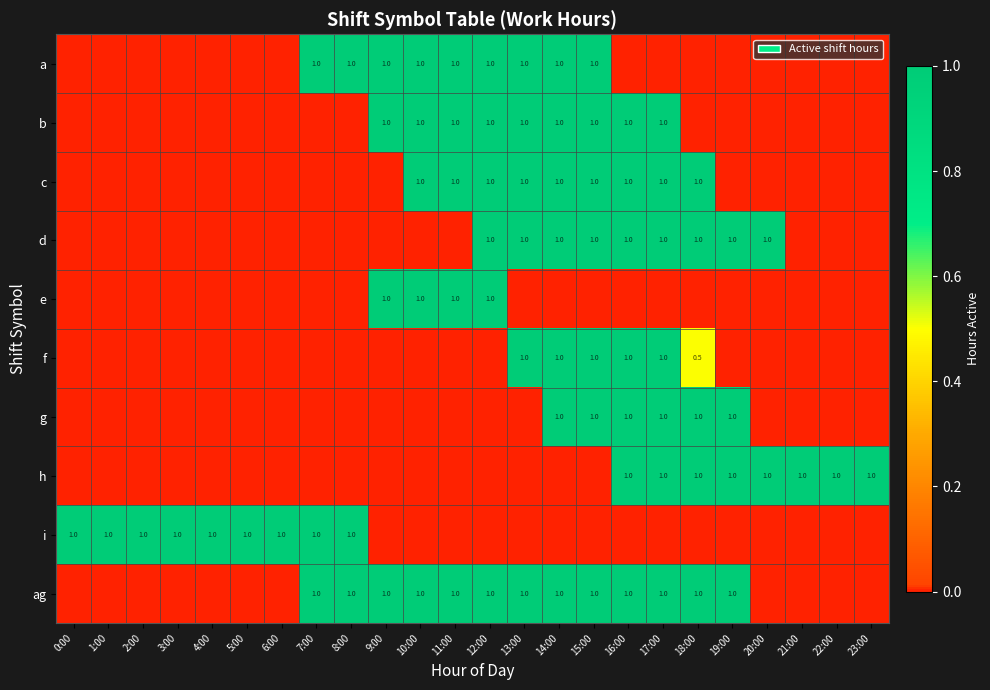

Is it true that ag equals 1.4 at 7:00?

False